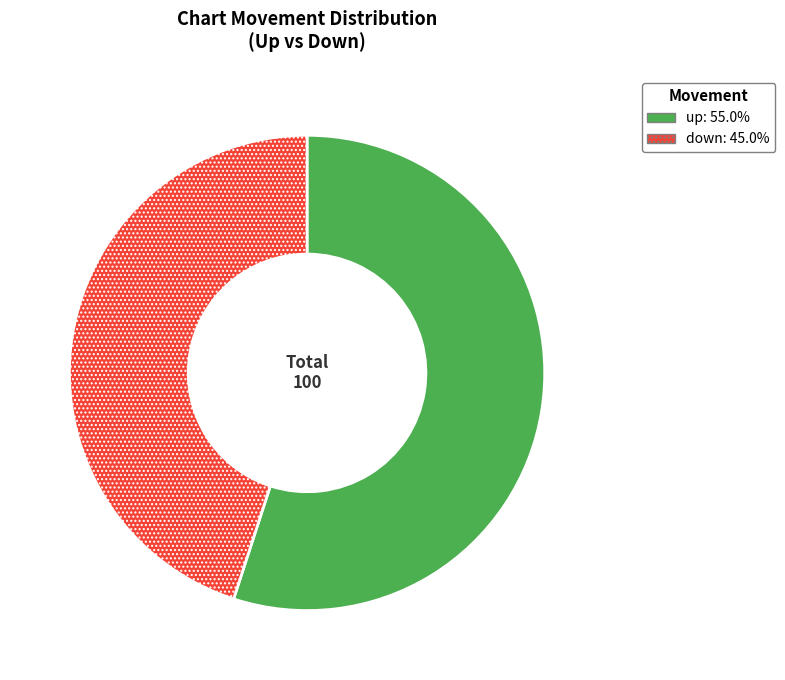

The down slice represents 35% of the pie. True or false?

False